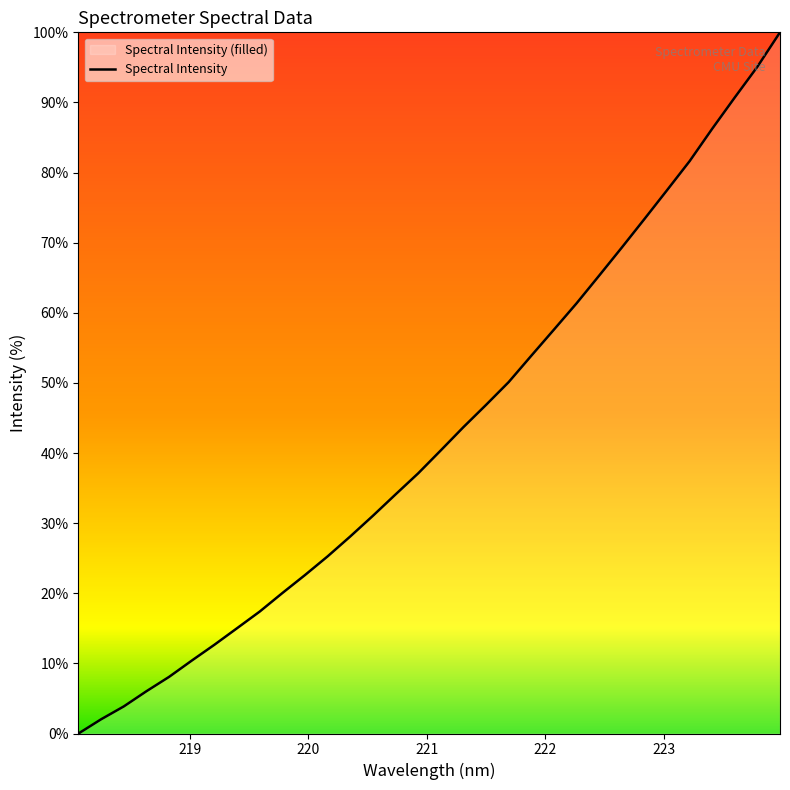

Count the number of values greater than 40.

16